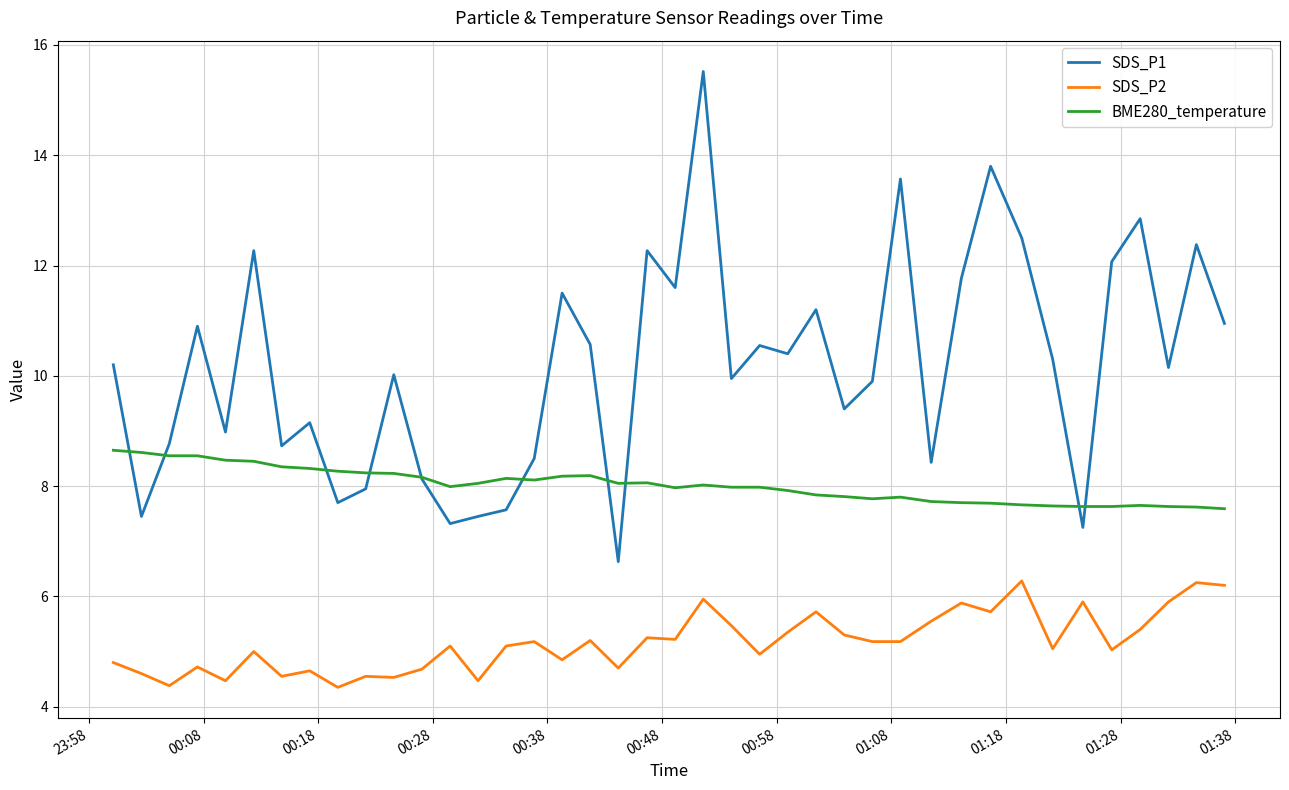

List the series in order of their overall mean, highest first.

SDS_P1, BME280_temperature, SDS_P2